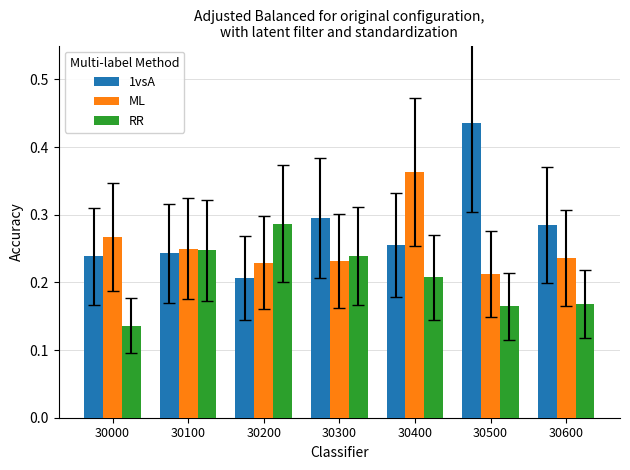

Is the value of 1vsA at 30500 greater than the value of RR at 30400?

Yes